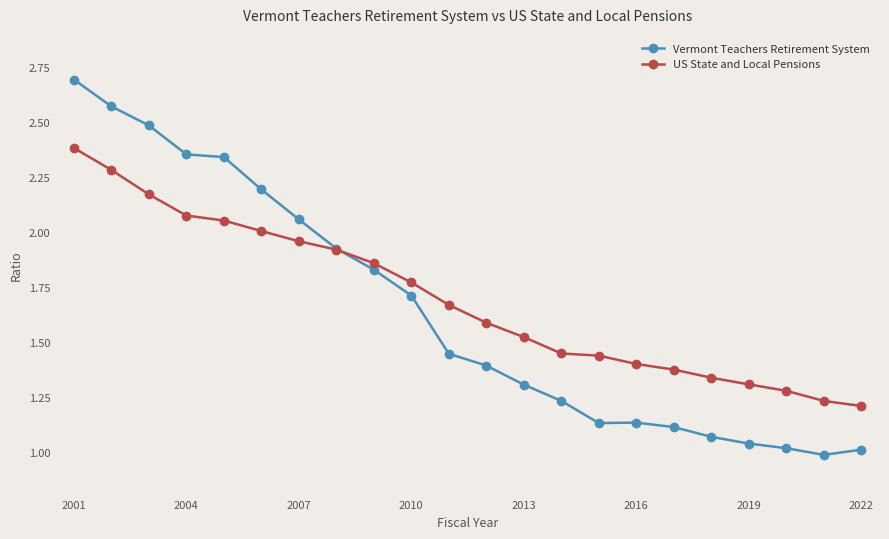

Rank the series by their maximum value, from lowest to highest.

US State and Local Pensions, Vermont Teachers Retirement System